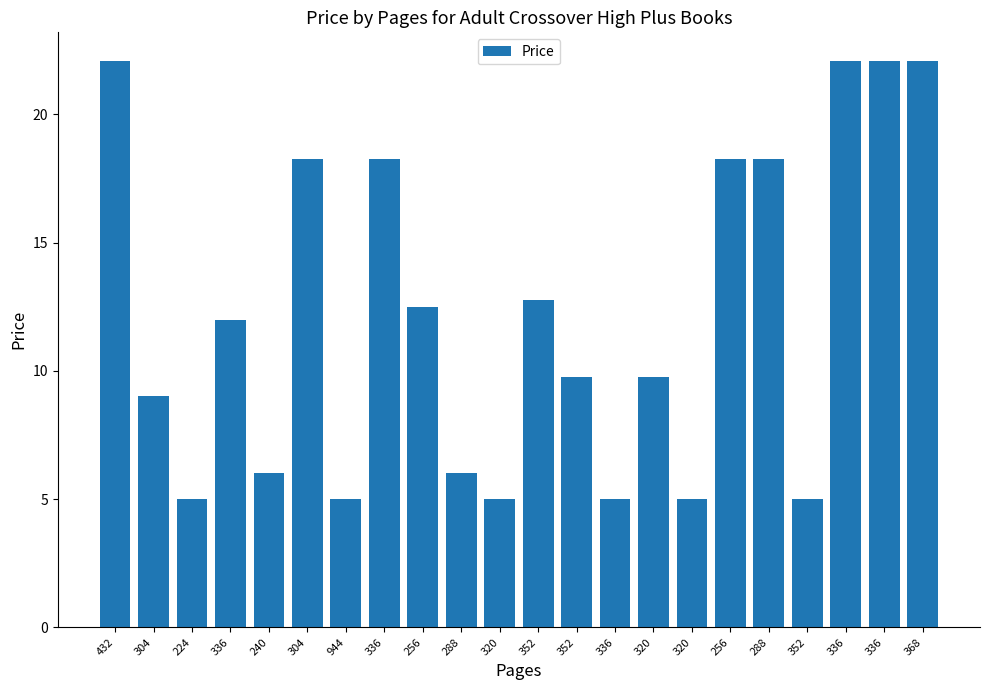

Between 352 and 304, which is larger?

304